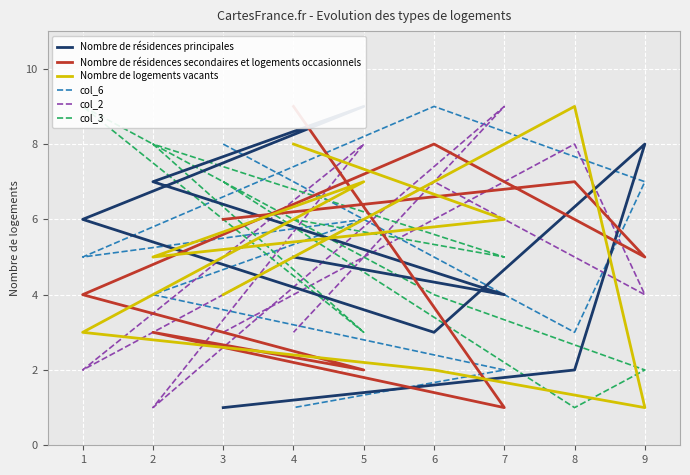

What position from the left is 4?

9